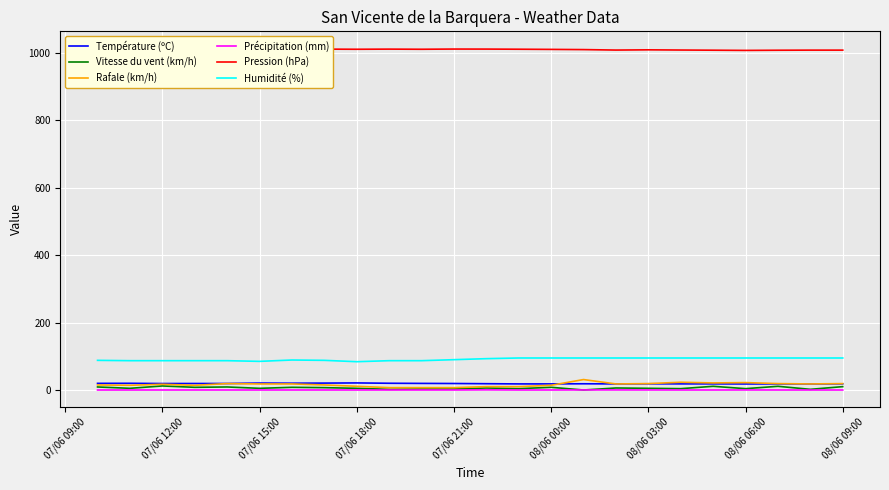

How many values in the Vitesse du vent (km/h) series exceed 6?

10